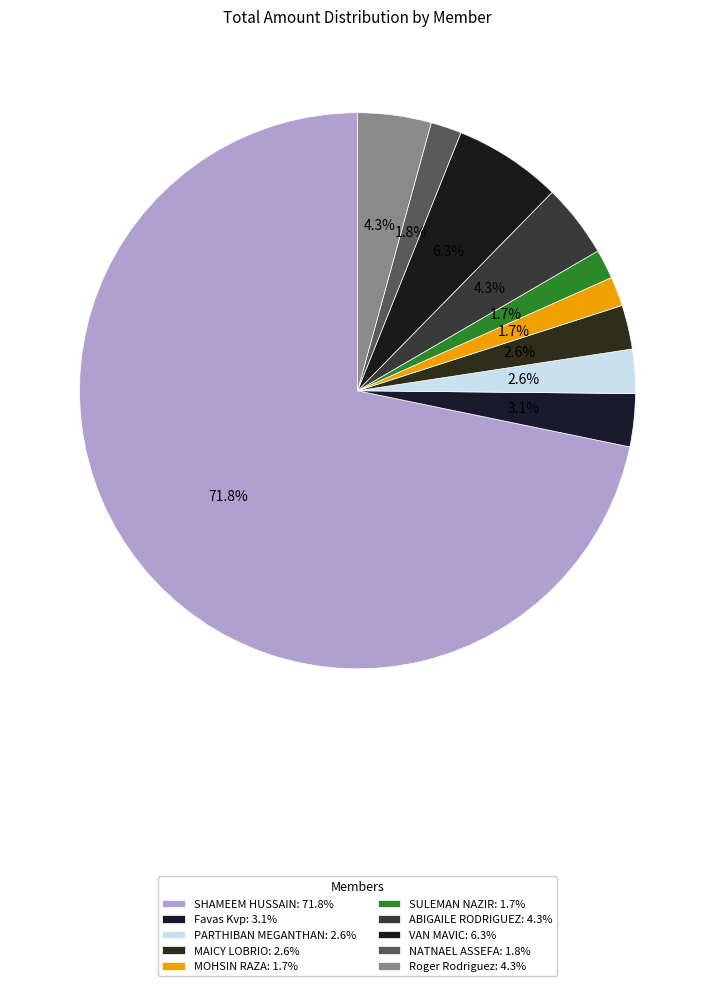

To the nearest percent, what is the average slice percentage?

10%